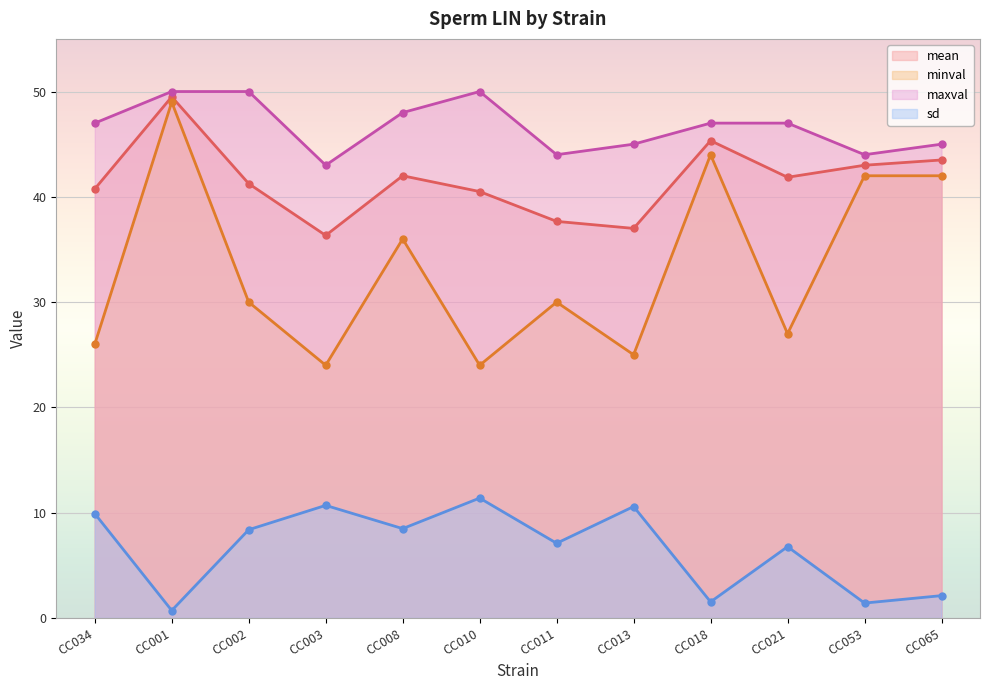

What is the spread (max minus min) of values at CC008?

39.5